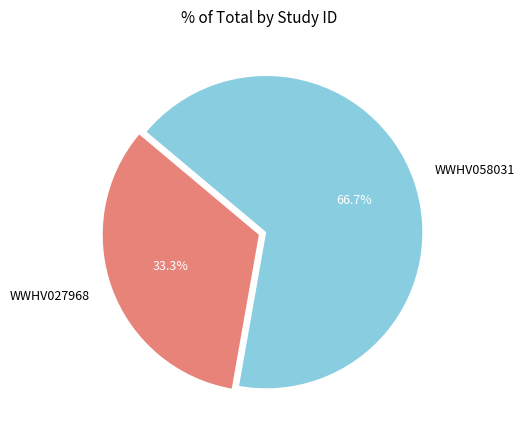

To the nearest percent, what is the difference between the largest and smallest slice percentages?

33%